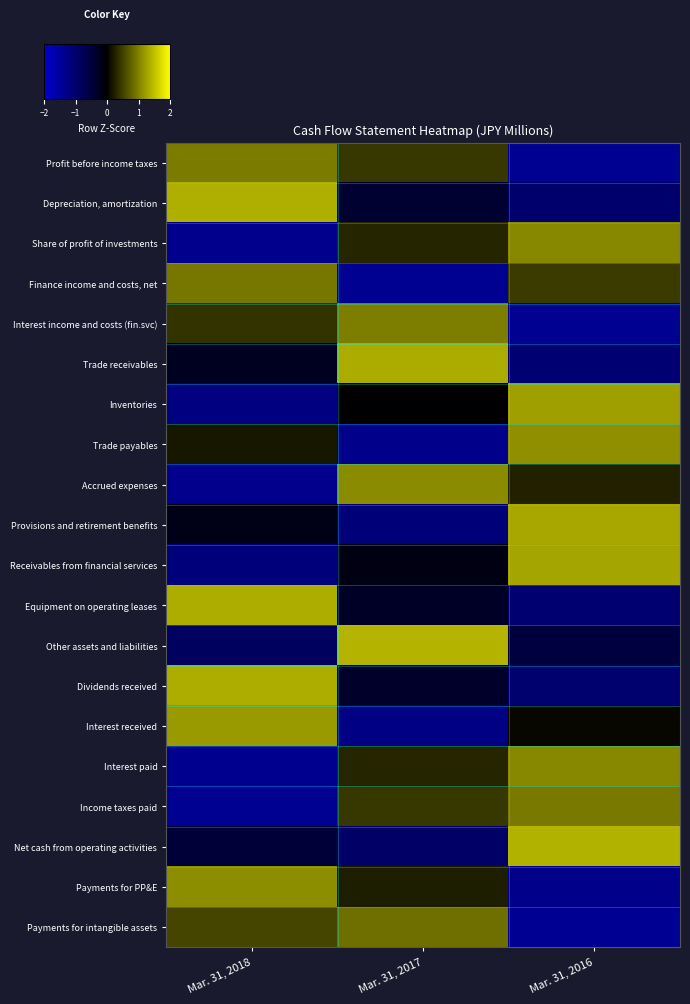

What is the maximum value shown in the chart?

1.4